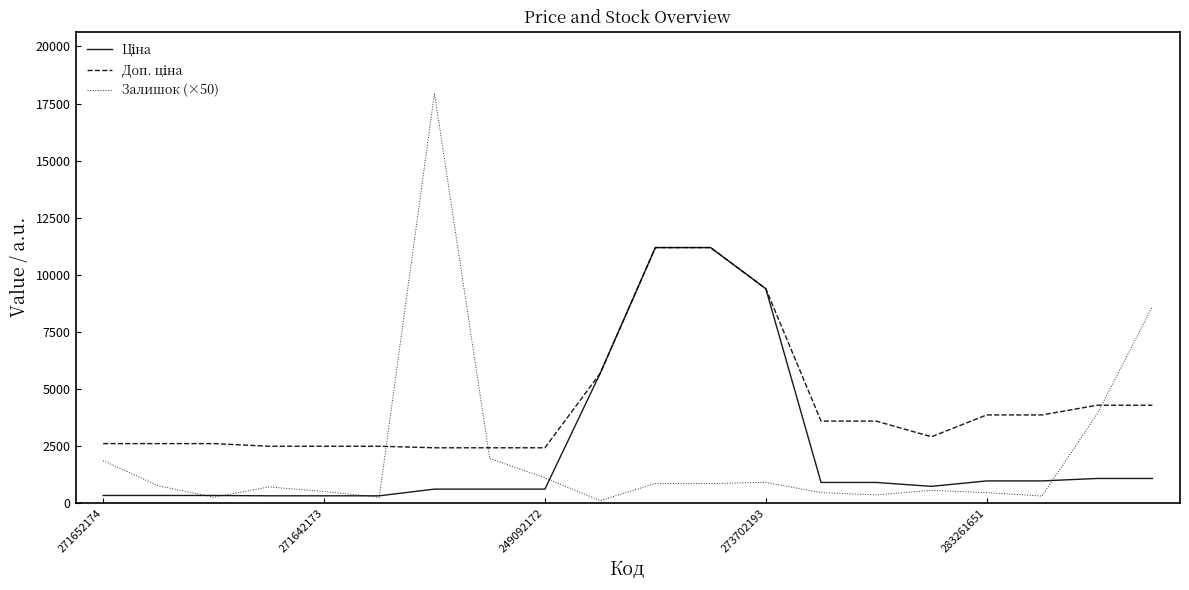

Which series has the widest spread of values?

Залишок (×50)